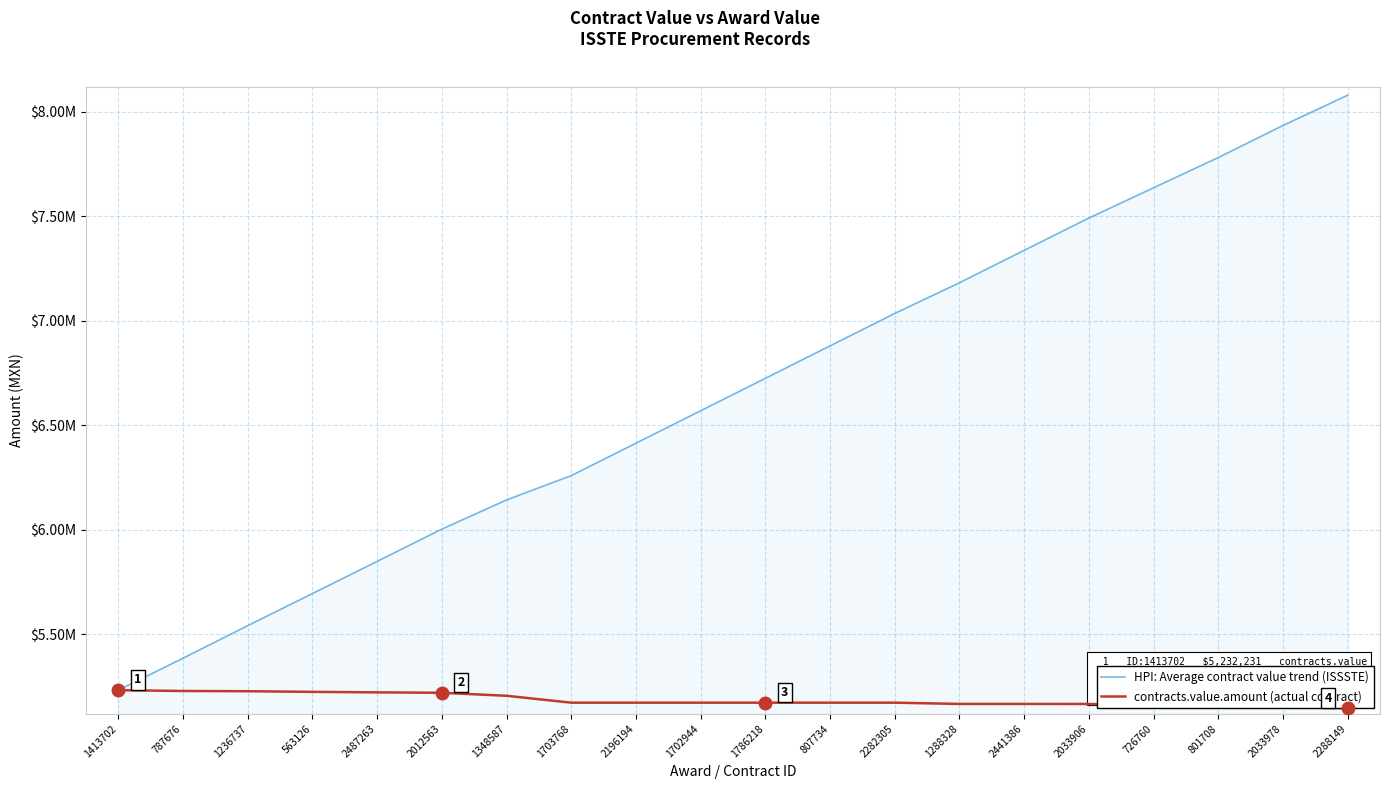

What are all the series names shown in the legend?

HPI: Average contract value trend (ISSSTE), contracts.value.amount (actual contract)